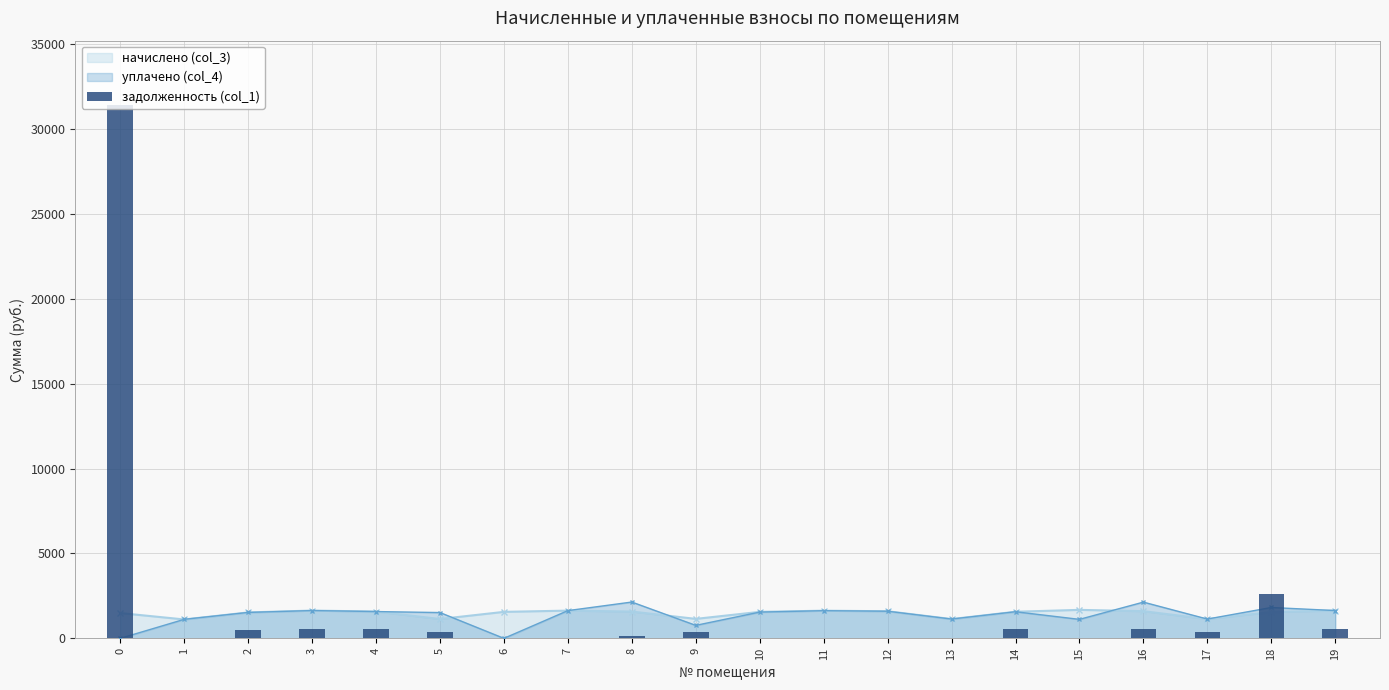

What is the difference between the values at 3 and 9?

163.5